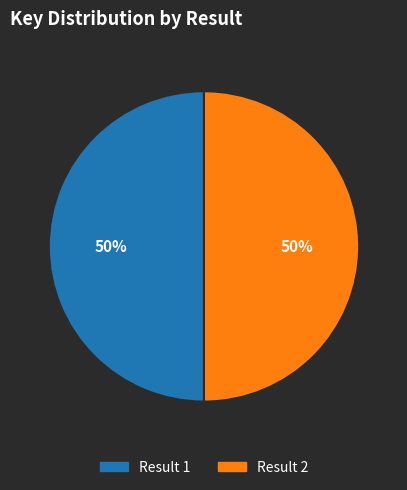

How many segments does this pie chart have?

2